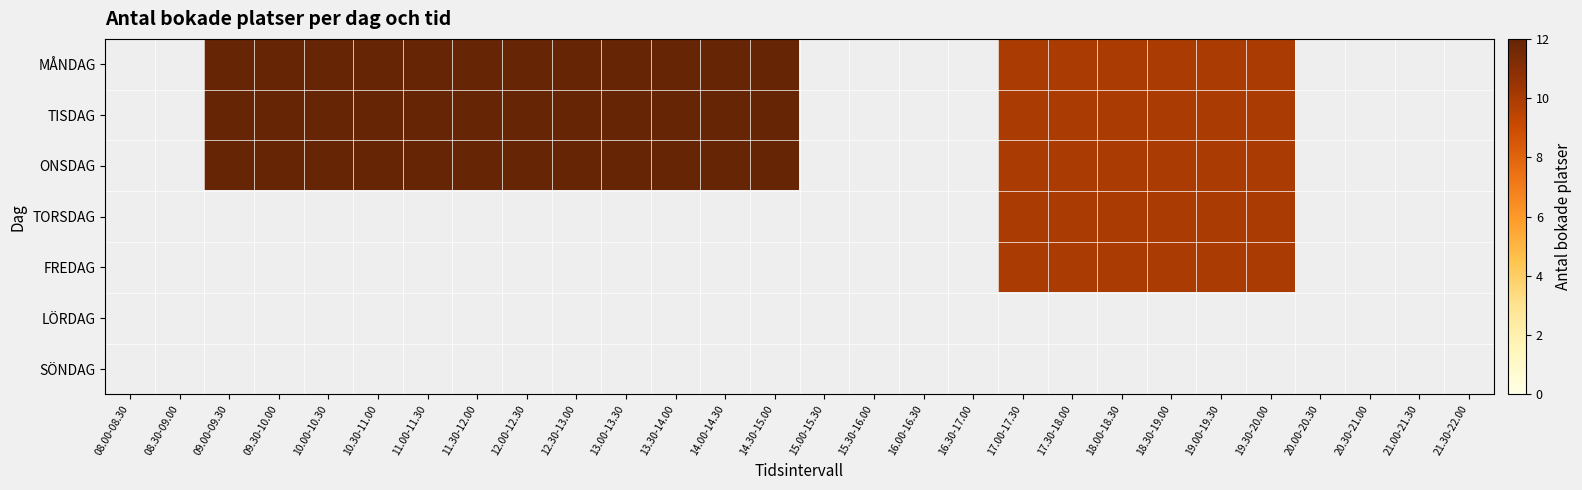

How many TISDAG values are between 0 and 12?

28